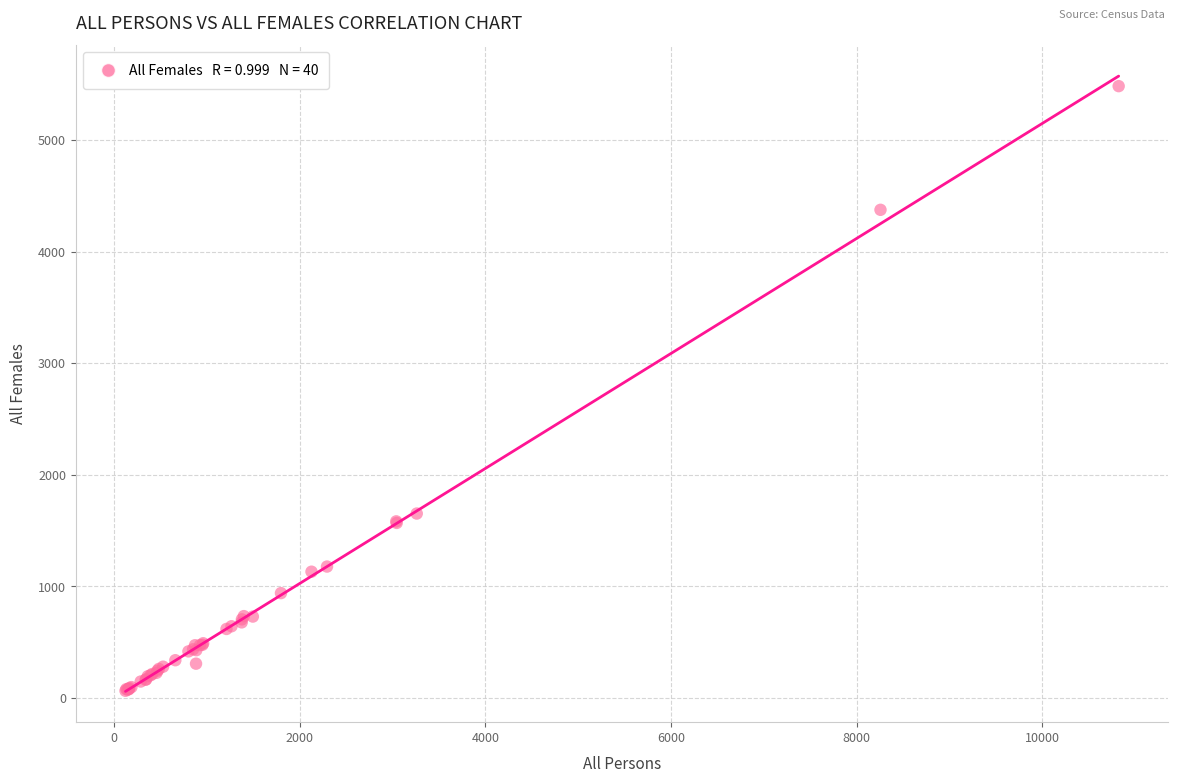

What Y value in the scatter plot is closest to 2773?

1653